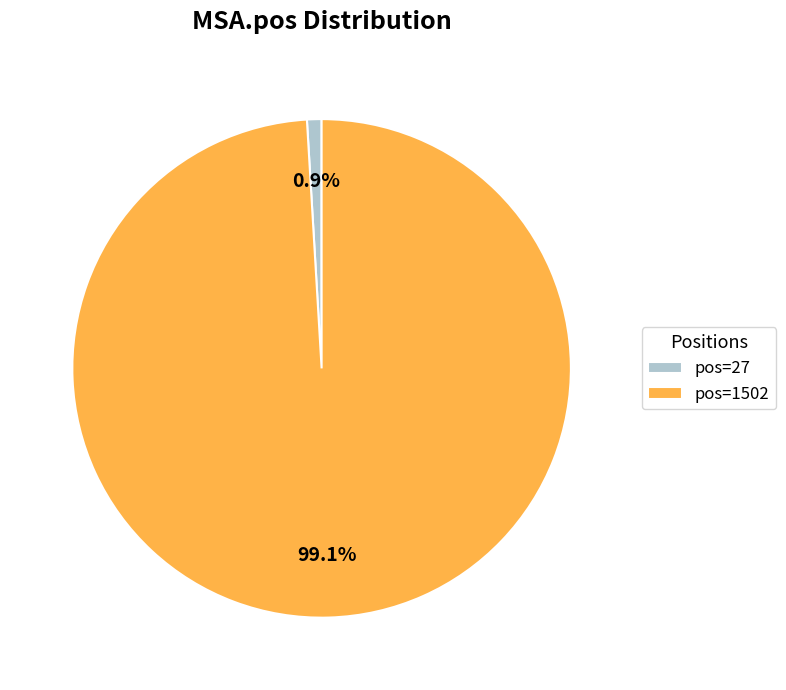

Which has a higher value, pos=27 or pos=1502?

pos=1502